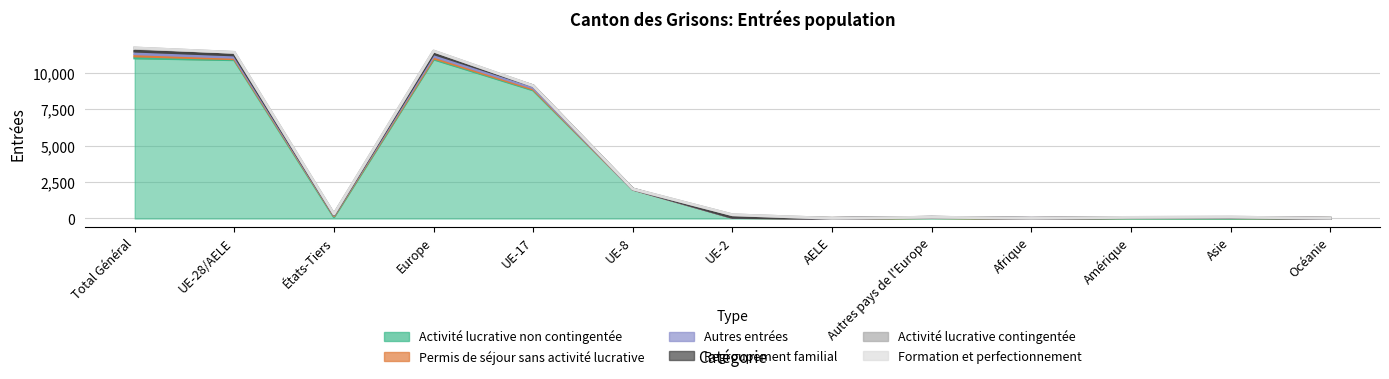

What is the total value across all series at Europe?

11513